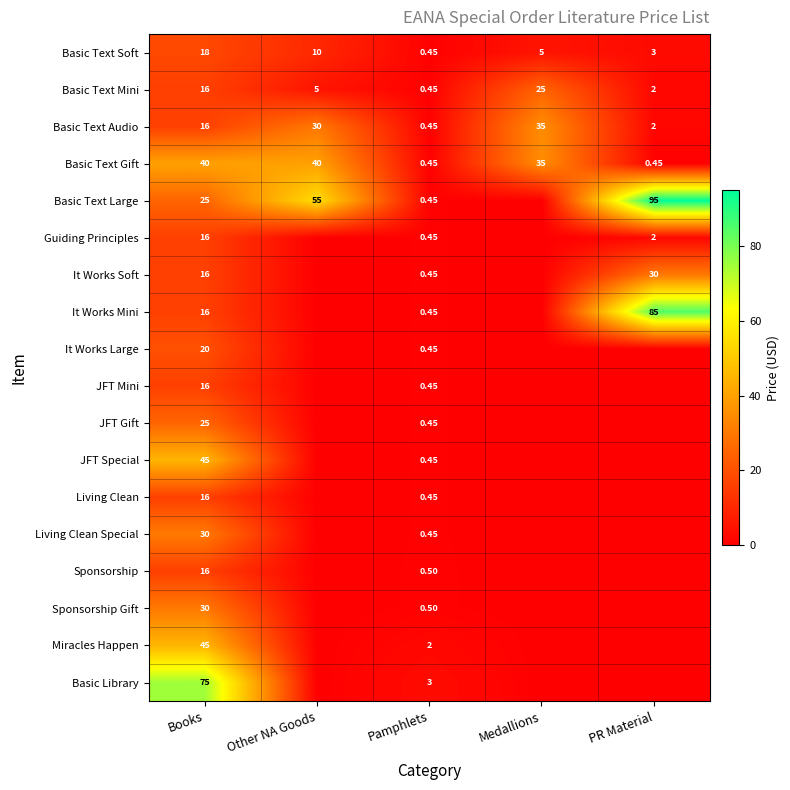

Is the value of Basic Library at Pamphlets greater than the value of Basic Text Mini at Other NA Goods?

No